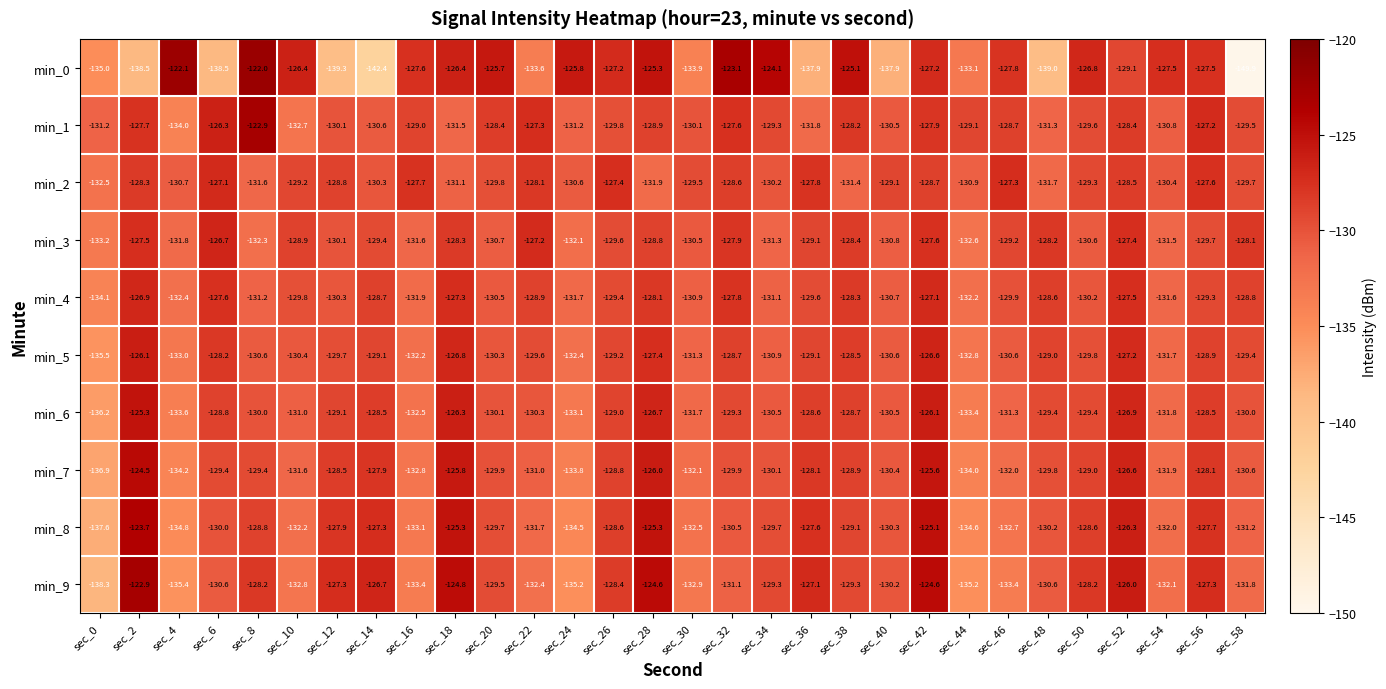

What is the sum of the min_1 values at sec_16 and sec_56?

-256.2